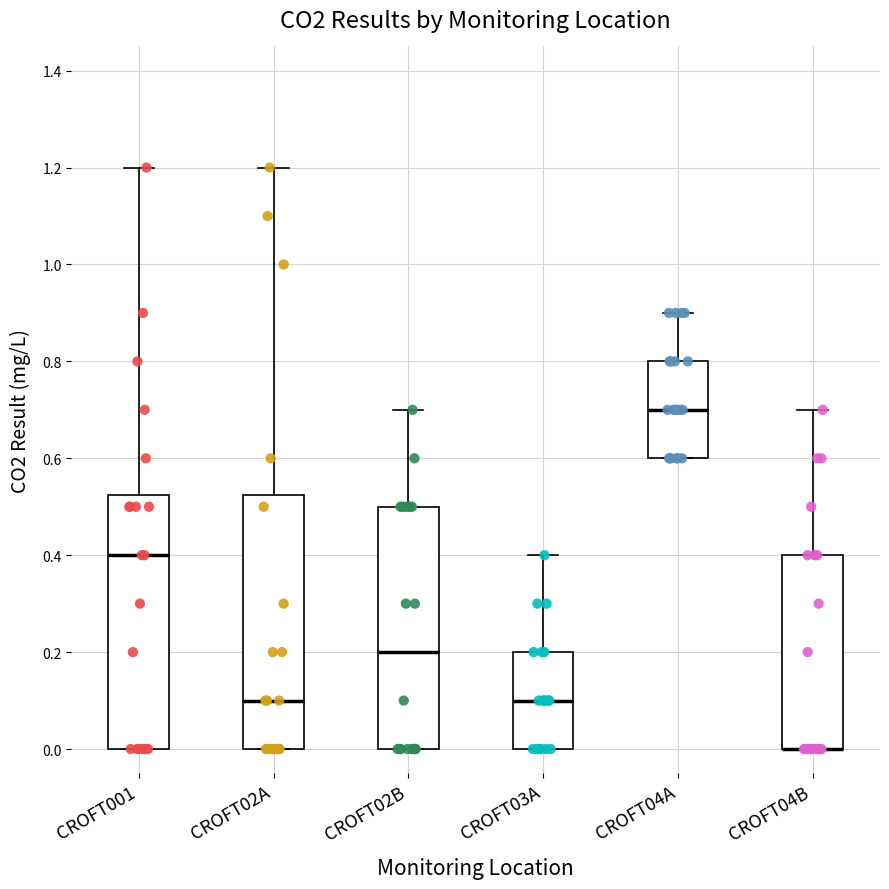

Reading left to right, transcribe this box plot: for each box, give where its median line is, the range the box spans, and where its two whiskers end, as read against the y-axis. The values are not printed on the chart, so give them approximately, as read against the axis.

CROFT001: median 0.40, box 0.00 to 0.52, whiskers 0.00 to 1.20
CROFT02A: median 0.10, box 0.00 to 0.52, whiskers 0.00 to 1.20
CROFT02B: median 0.20, box 0.00 to 0.50, whiskers 0.00 to 0.70
CROFT03A: median 0.10, box 0.00 to 0.20, whiskers 0.00 to 0.40
CROFT04A: median 0.70, box 0.60 to 0.80, whiskers 0.60 to 0.90
CROFT04B: median 0.00 (drawn on the box's lower edge), box 0.00 to 0.40, whiskers 0.00 to 0.70